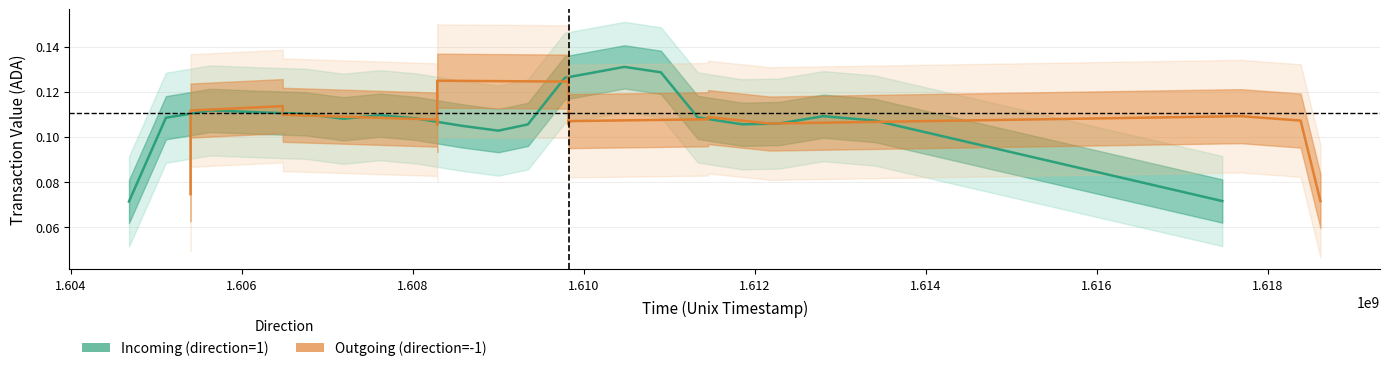

What is the difference between the second highest and second lowest values in the Outgoing (direction=-1) series?

0.1